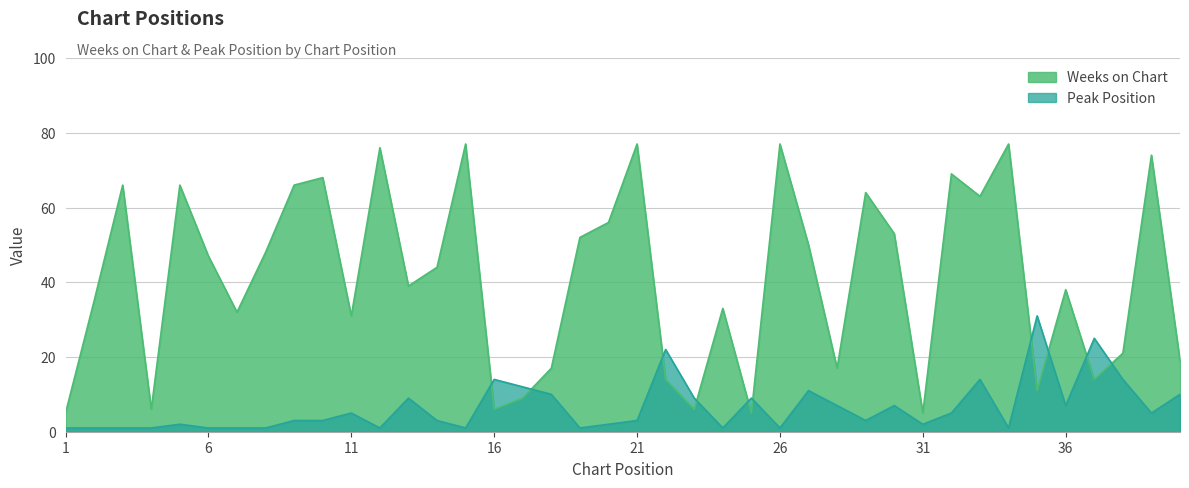

How many distinct data groups are displayed?

2